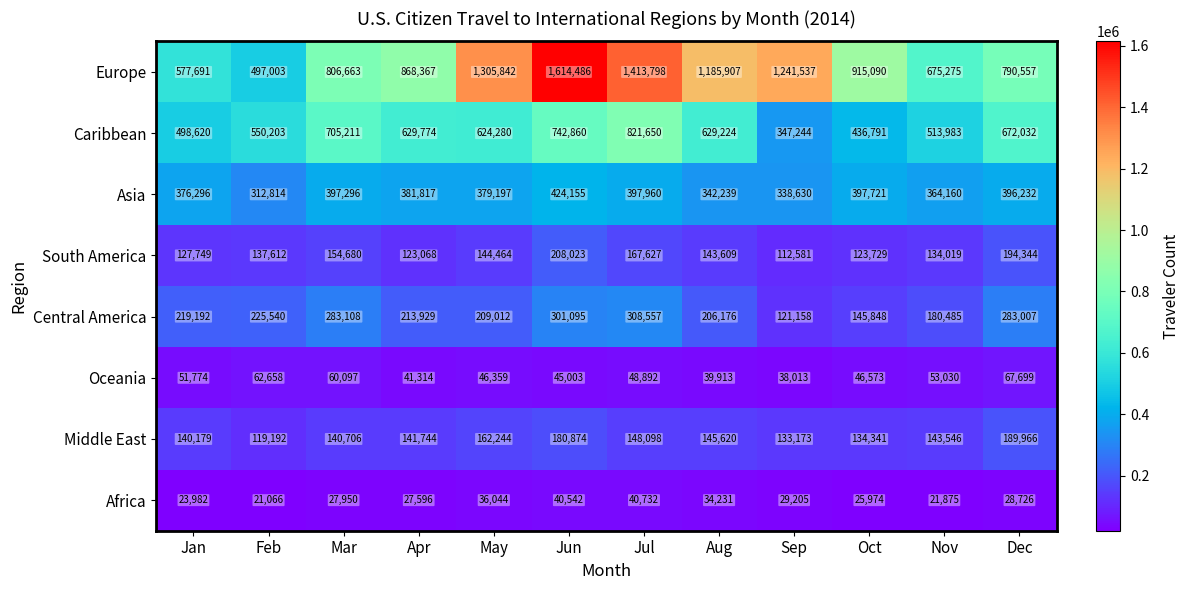

Rank the series by their maximum value, from lowest to highest.

Africa, Oceania, Middle East, South America, Central America, Asia, Caribbean, Europe